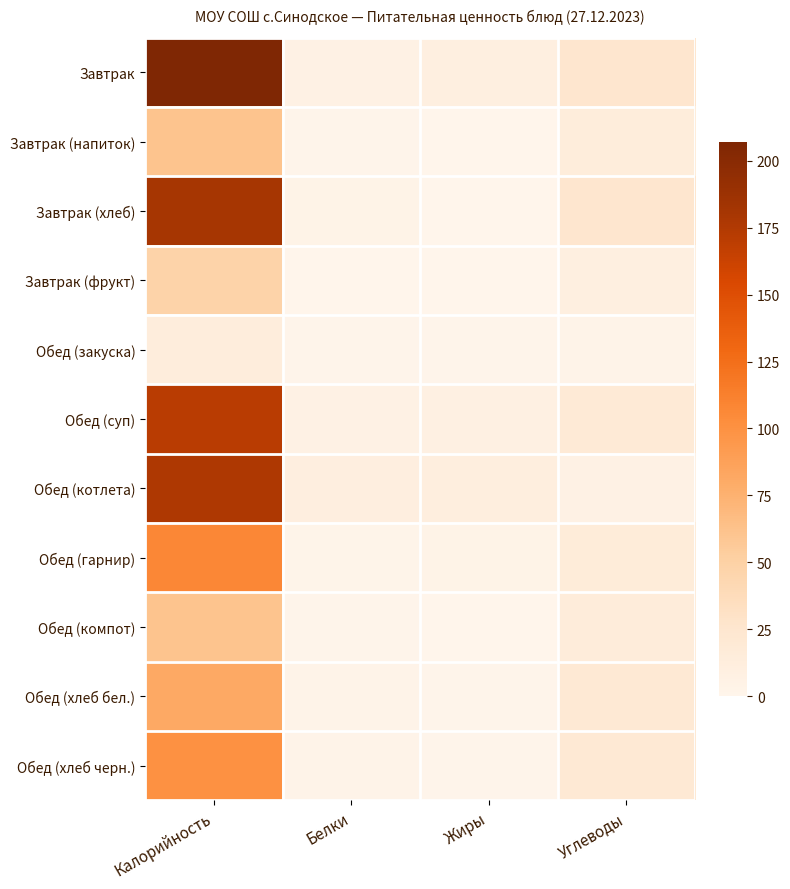

Which series has the largest total across all categories?

Завтрак